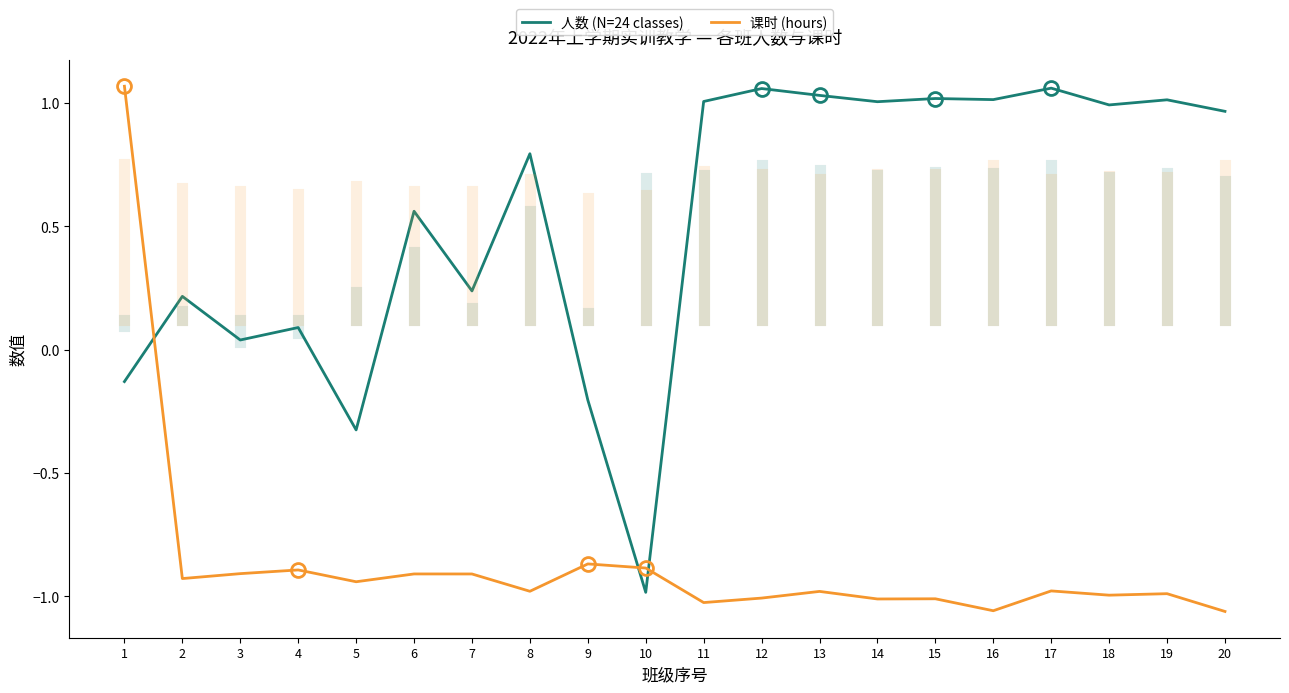

At which category does the chart reach its peak across all series?

1